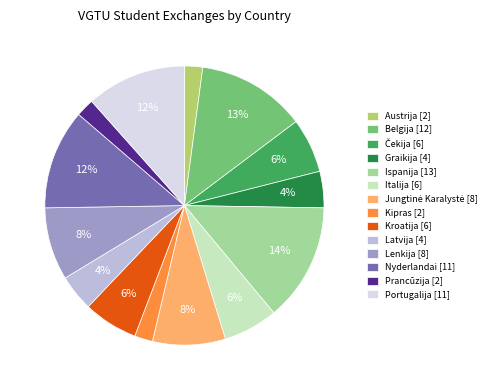

What percentage is the Kipras slice, to the nearest percent?

2%